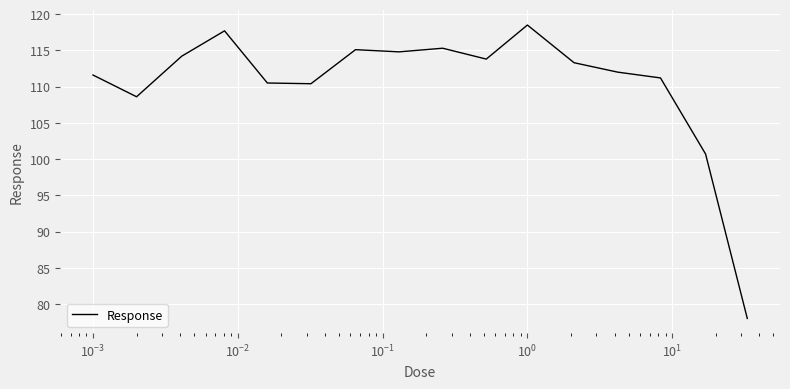

What is the smallest value displayed?

78.0